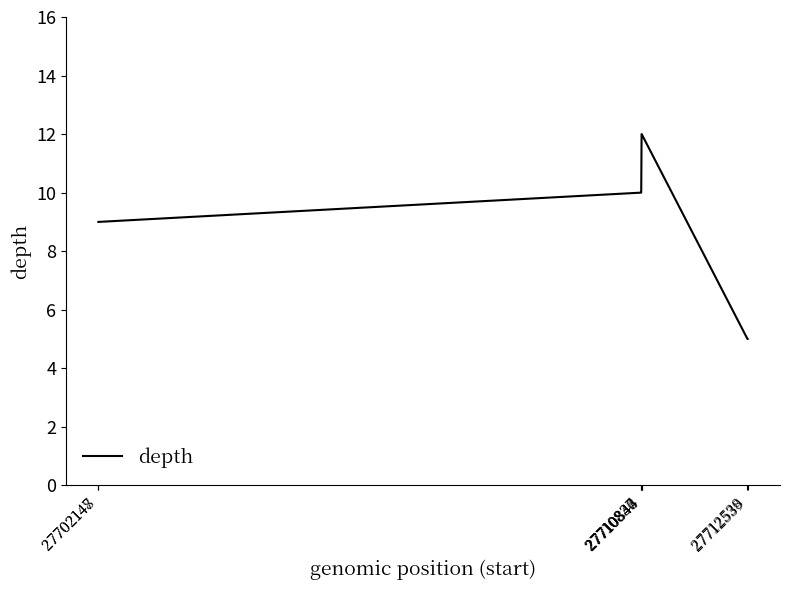

What is the maximum value shown in the chart?

12